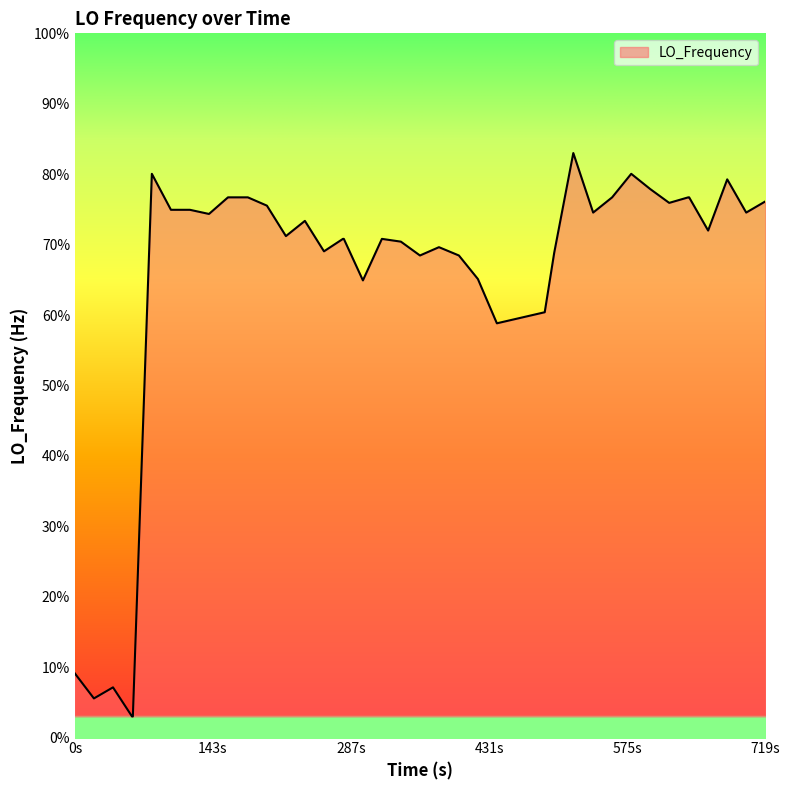

Is this an area chart (filled region under the line)?

Yes